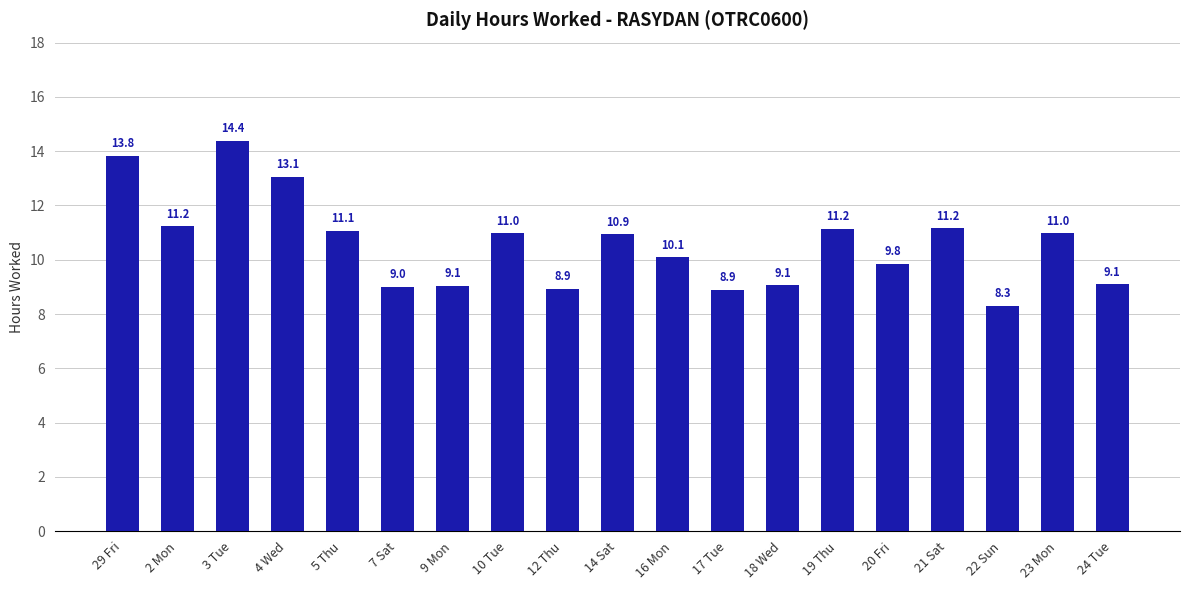

The value at 3 Tue is 14.4. True or false?

True